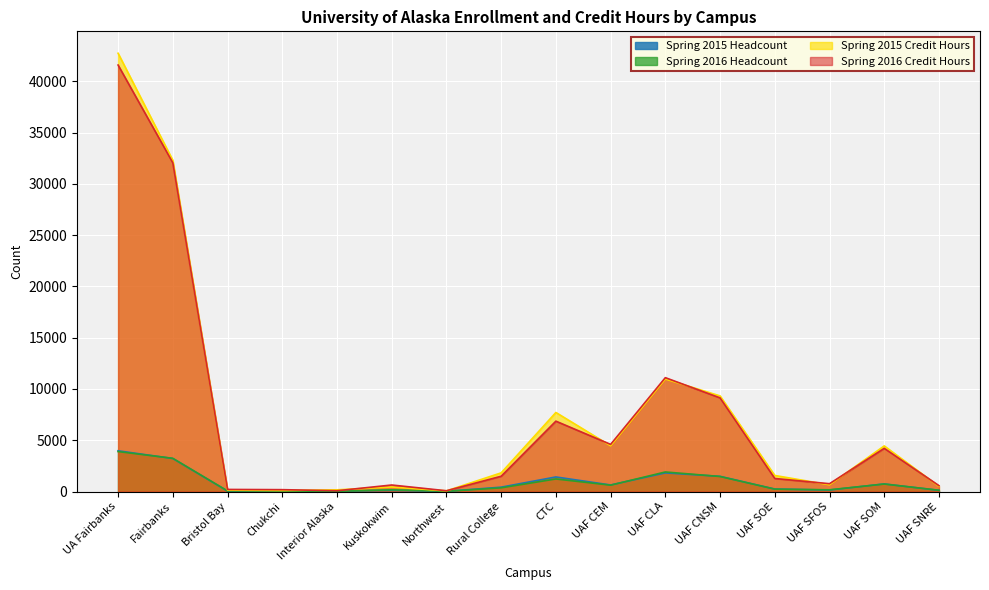

At UAF CEM, list the series in order from largest to smallest.

Spring 2016 Credit Hours, Spring 2015 Credit Hours, Spring 2015 Headcount, Spring 2016 Headcount